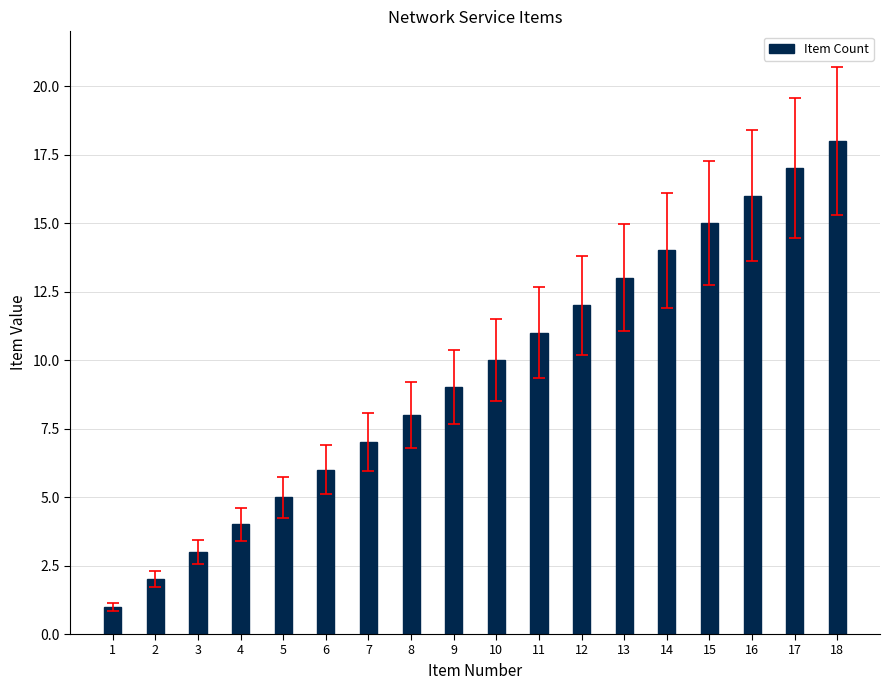

How many data points does each series have?

18